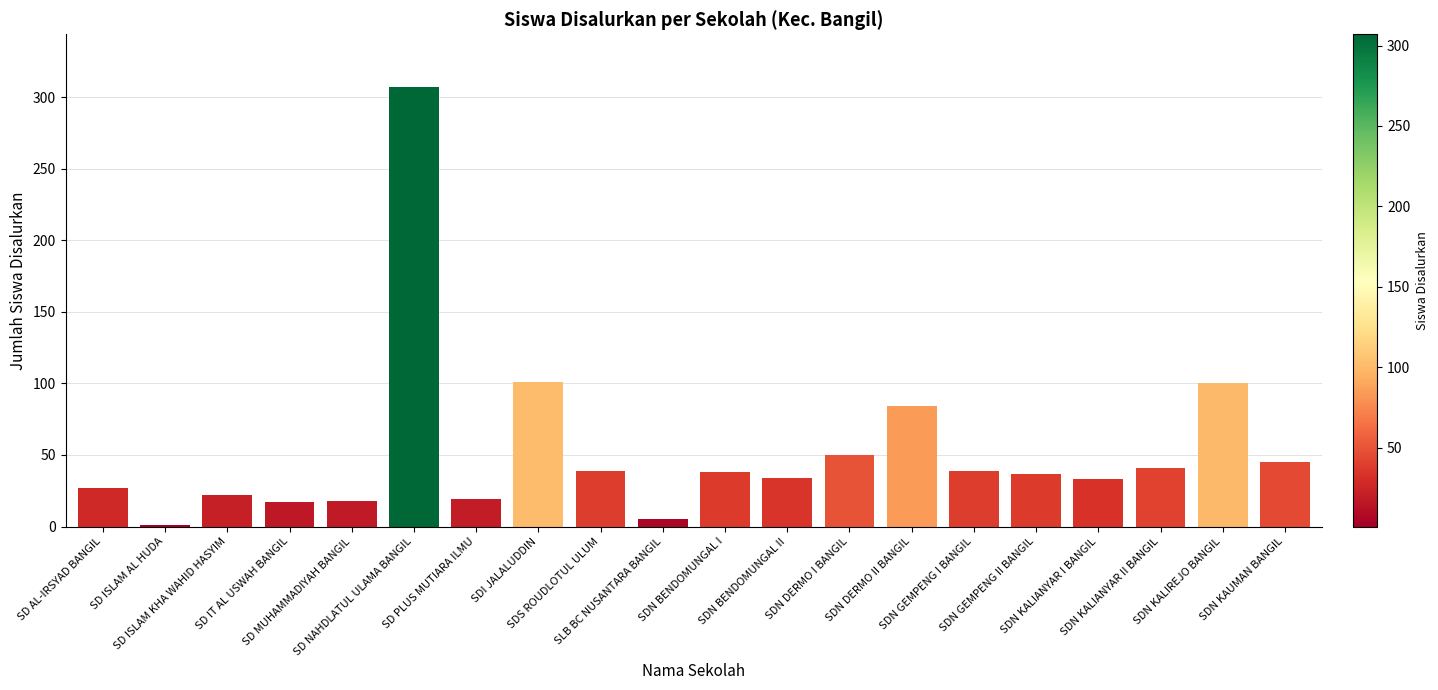

What is the sum of all values?

1057